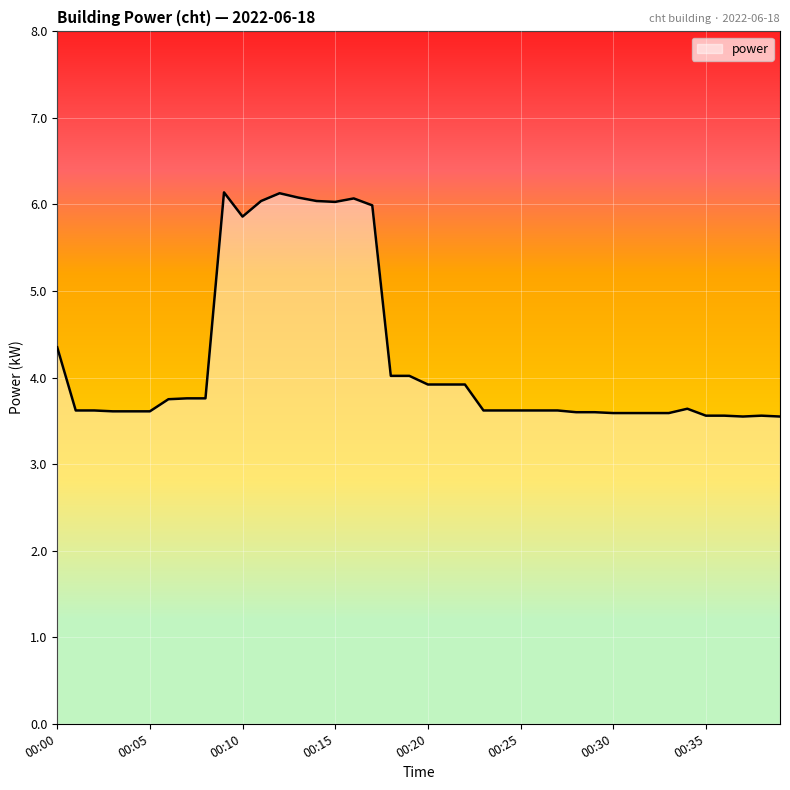

What is the maximum value shown in the chart?

6.1